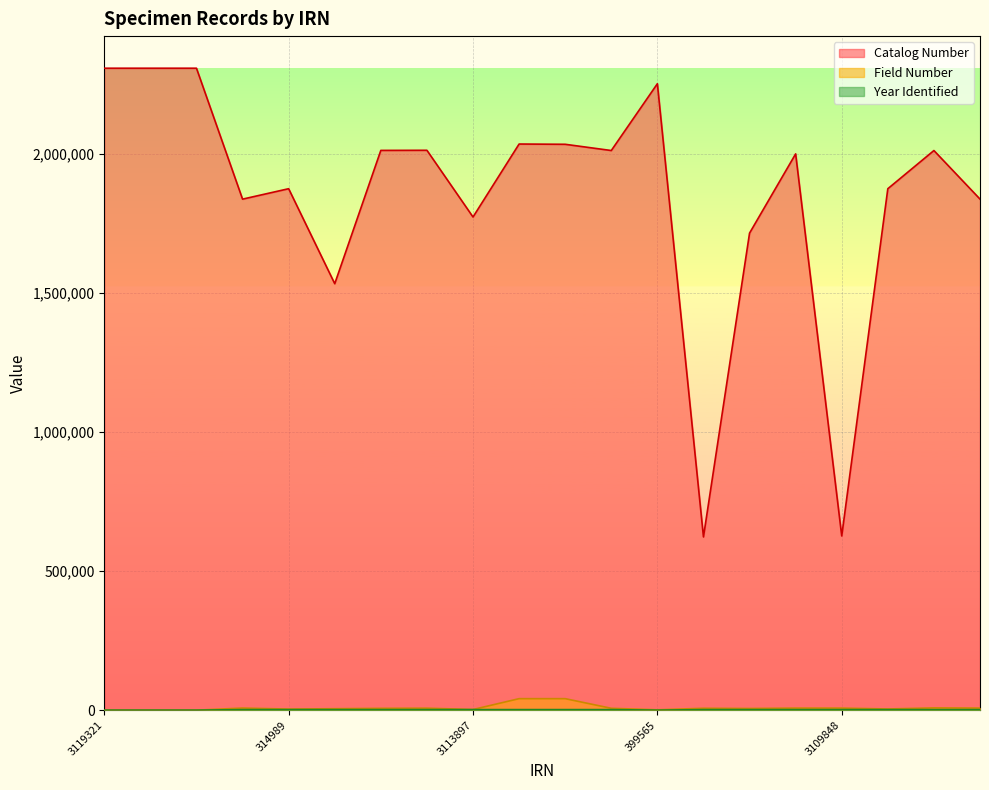

Between 3119320 and 399565, which series saw the biggest shift?

Catalog Number